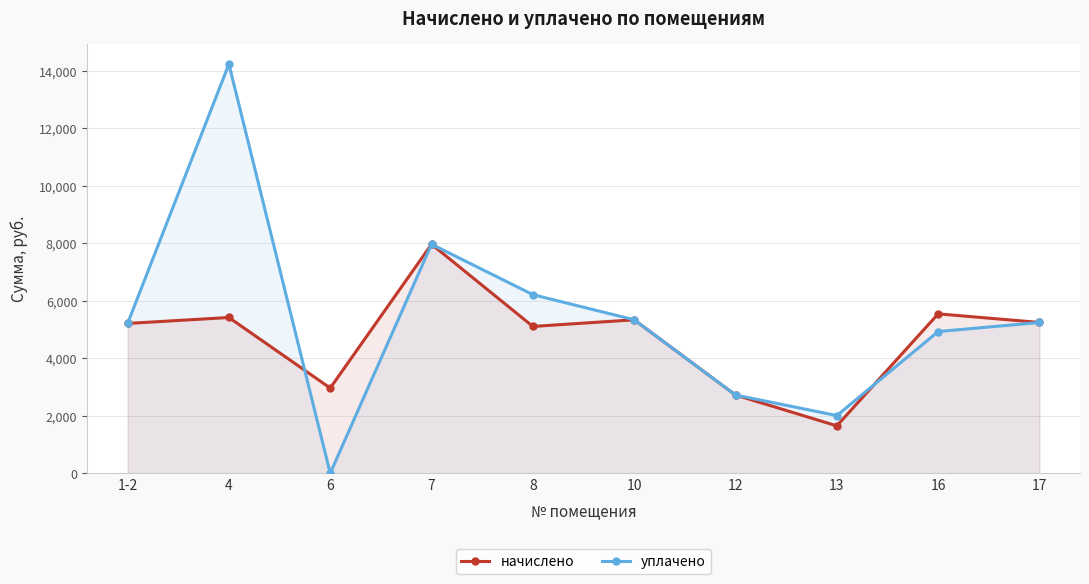

The начислено series shows 2960.6 at 6. True or false?

True